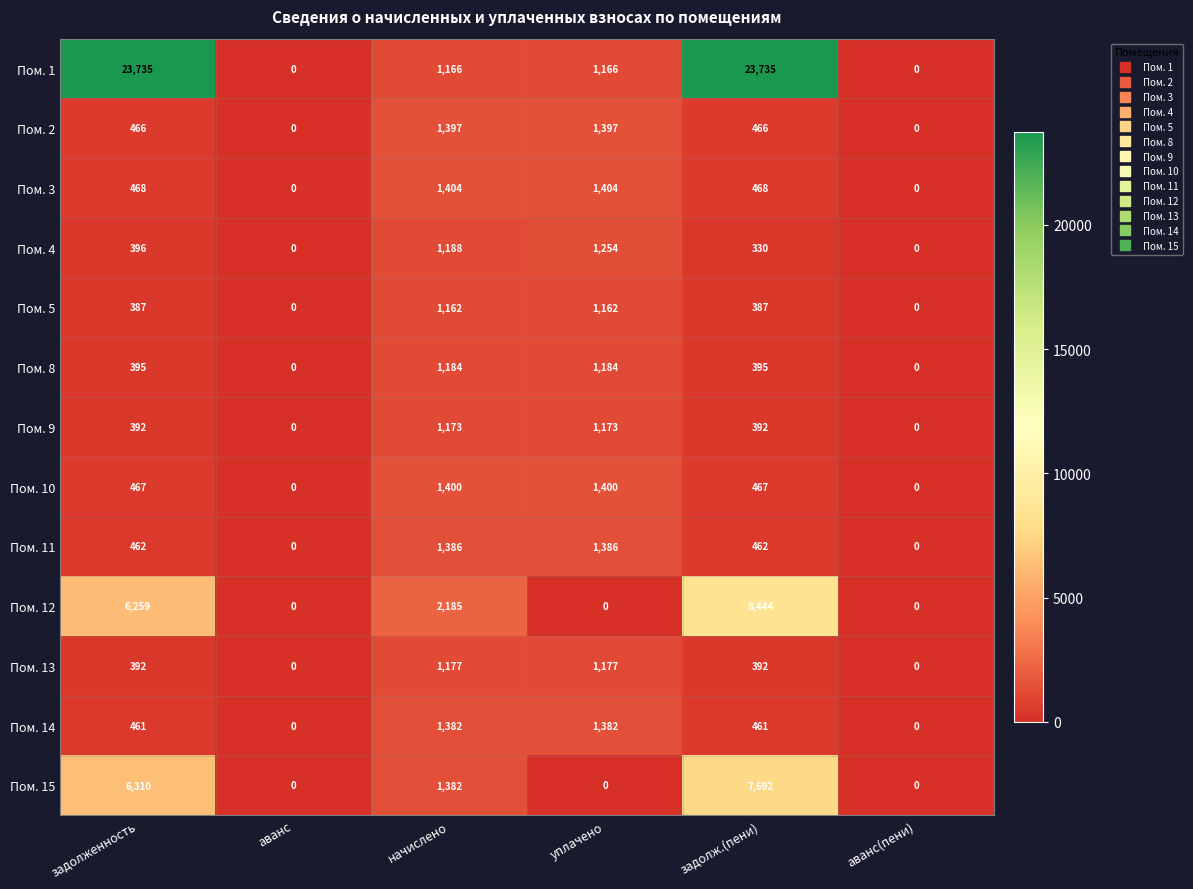

Which series has the widest spread of values?

Пом. 1